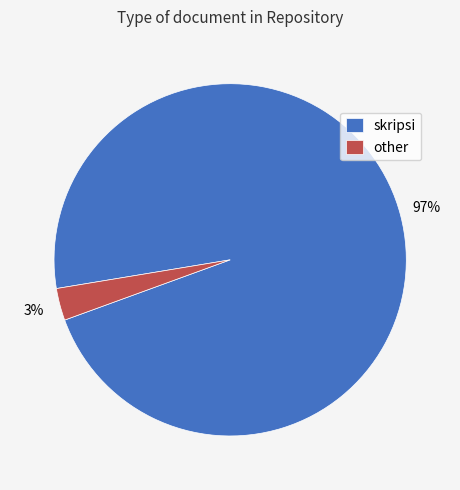

The other slice represents 3% of the pie. True or false?

True